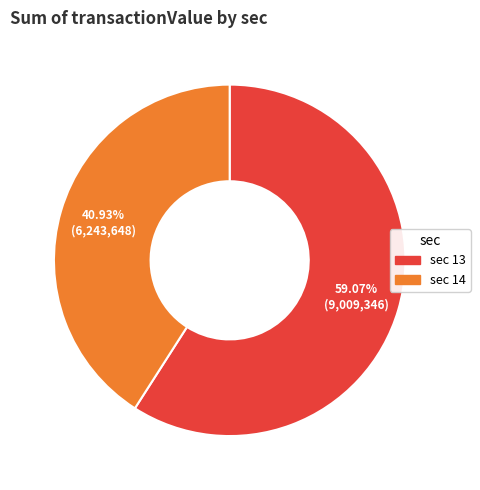

Does any single category account for the majority?

Yes